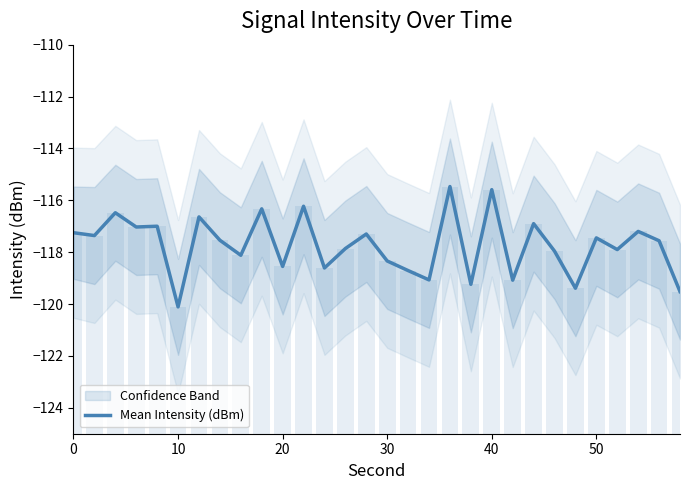

True or false: Mean Intensity (dBm) has a value of -115.6 at 40.

True